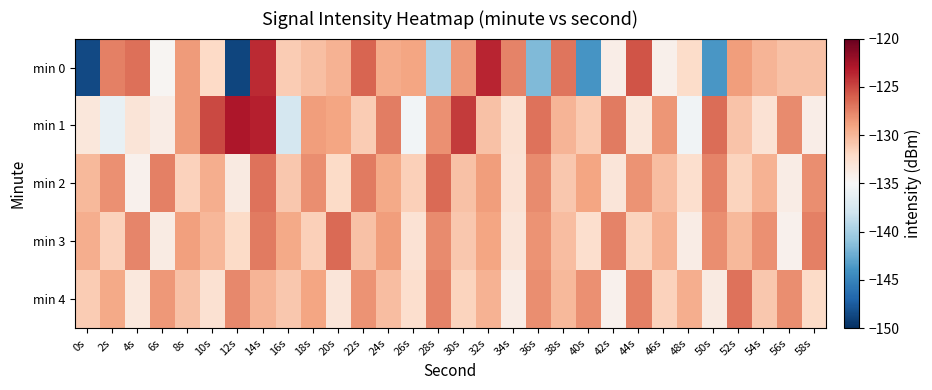

Rank the series by their maximum value, from highest to lowest.

min 1, min 0, min 2, min 3, min 4